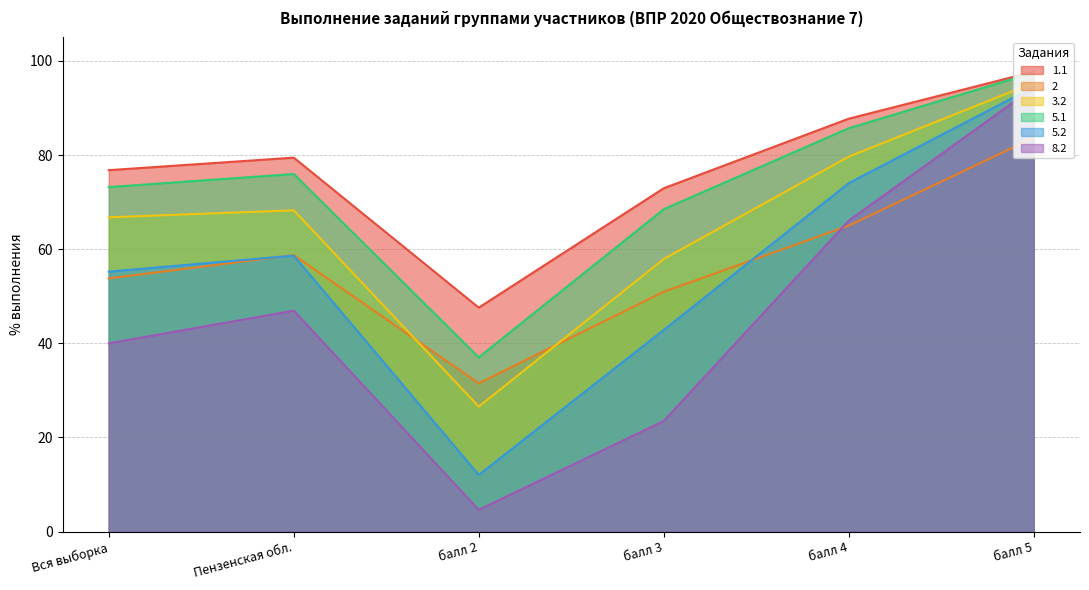

Which category has the highest value across all series?

балл 5